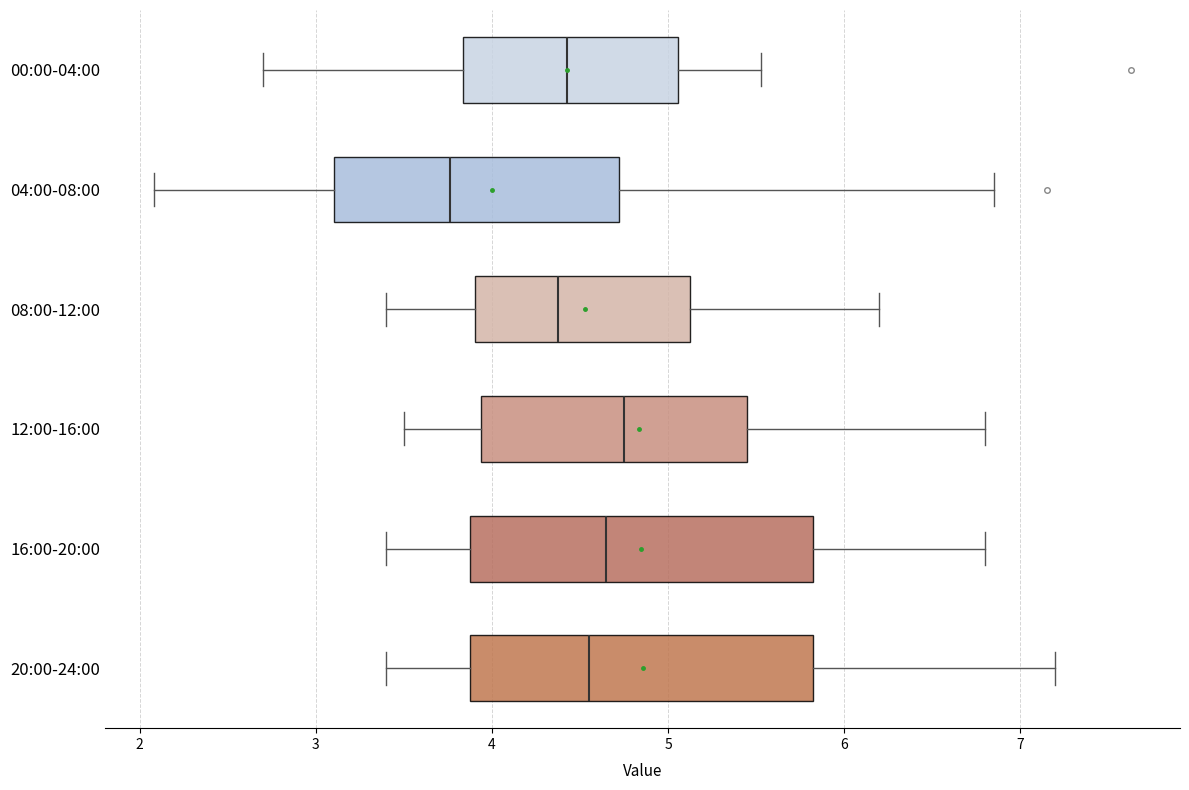

Which box's median line is the furthest to the left?

04:00-08:00